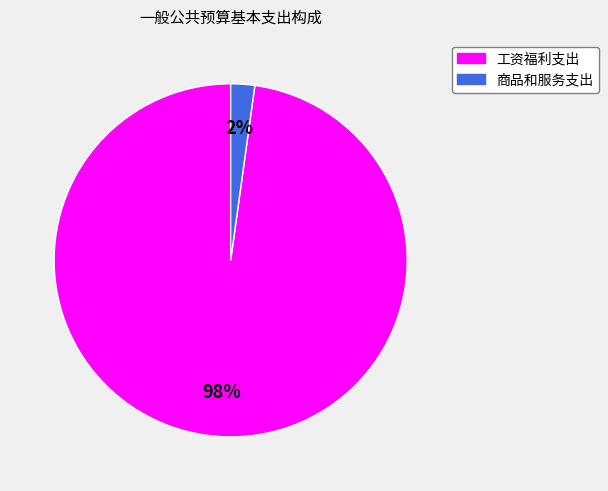

To the nearest percent, what is the combined percentage of 商品和服务支出 and 工资福利支出?

100%